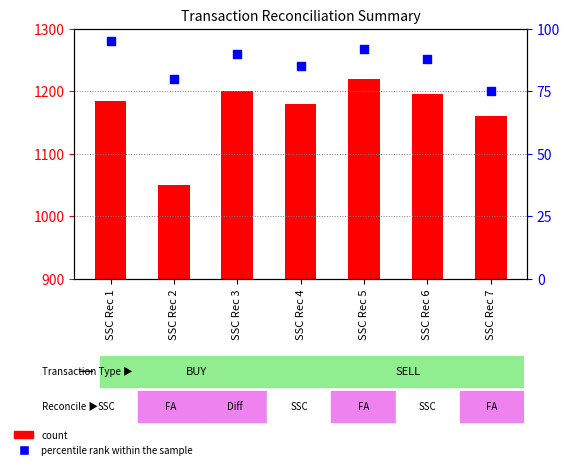

What are all the series names shown in the legend?

count, percentile rank within the sample